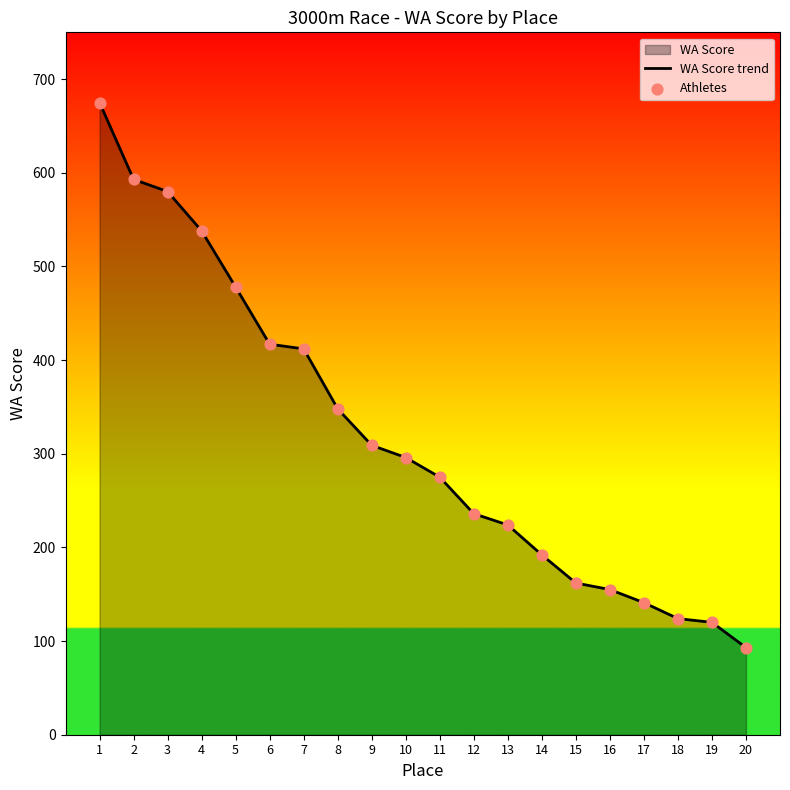

The value at 12 is 165. True or false?

False